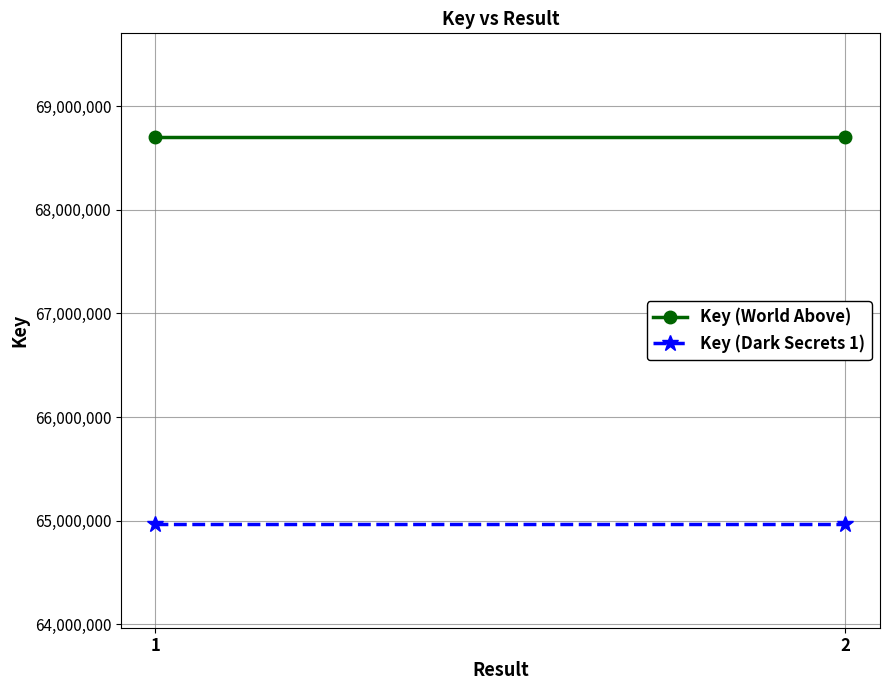

Count the number of data series in this chart.

2